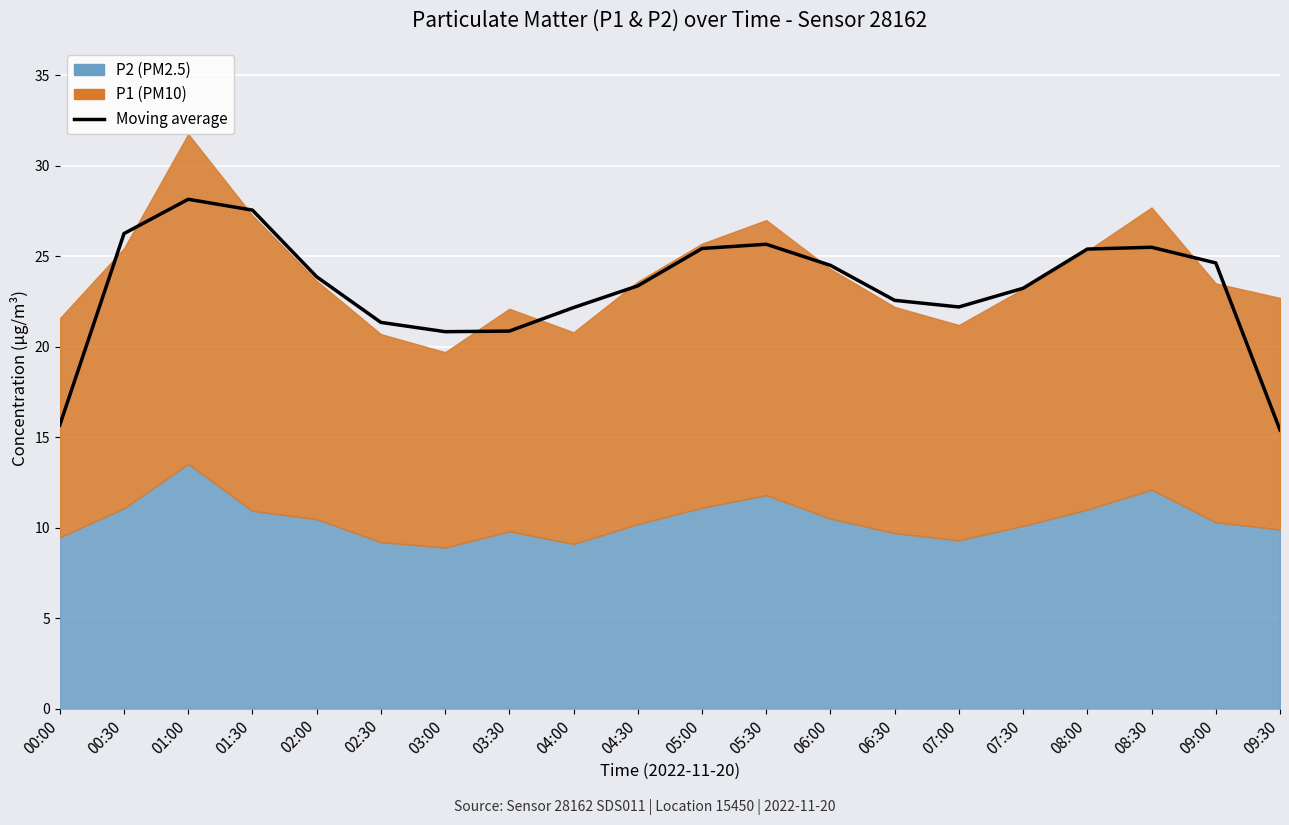

What is the difference between the maximum and minimum values?

12.8